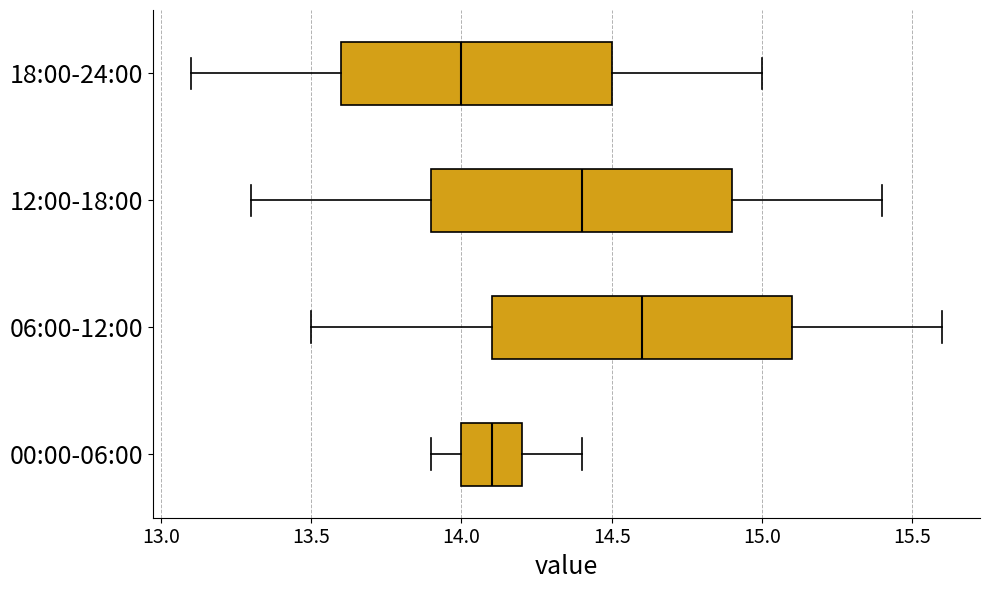

Where does the median line of the box for 06:00-12:00 sit on the x-axis? The values are not printed on the chart, so give them approximately, as read against the axis.

14.6